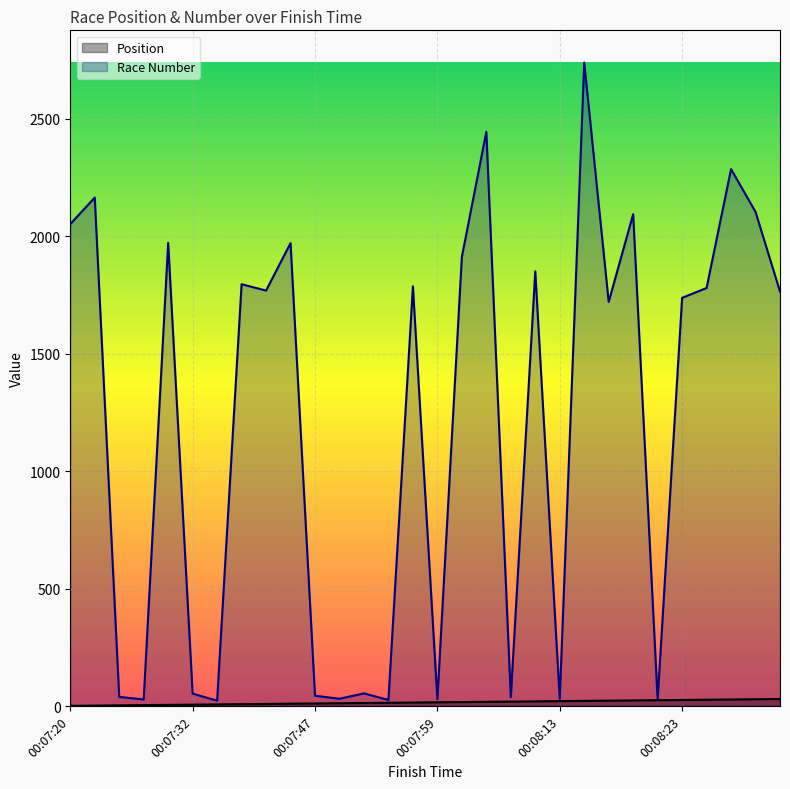

List the series in order of their peak value, highest first.

Race Number, Position